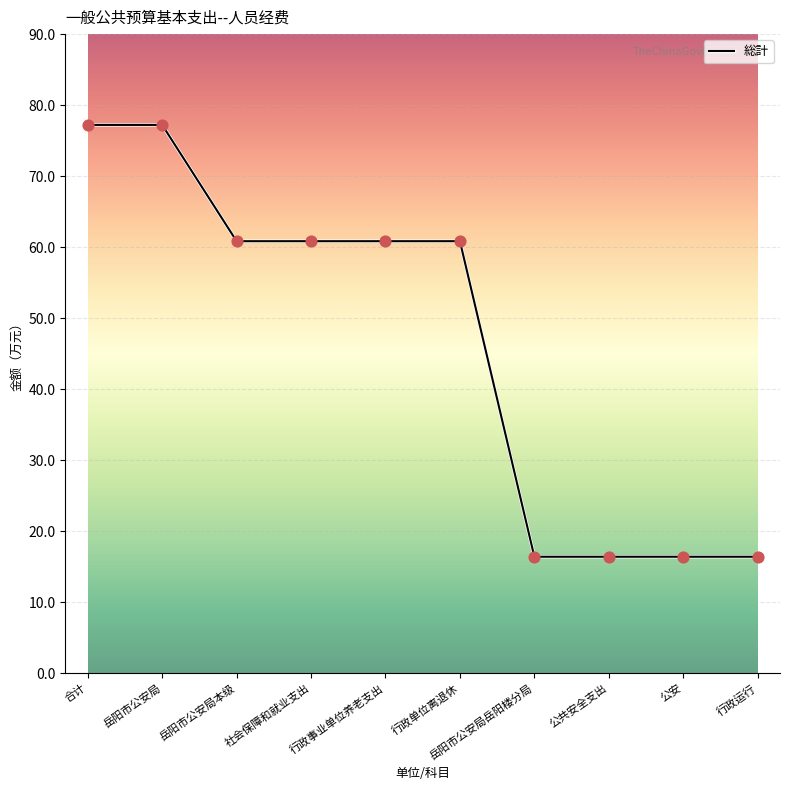

What is the change in value from 行政单位离退休 to 公共安全支出?

-44.4